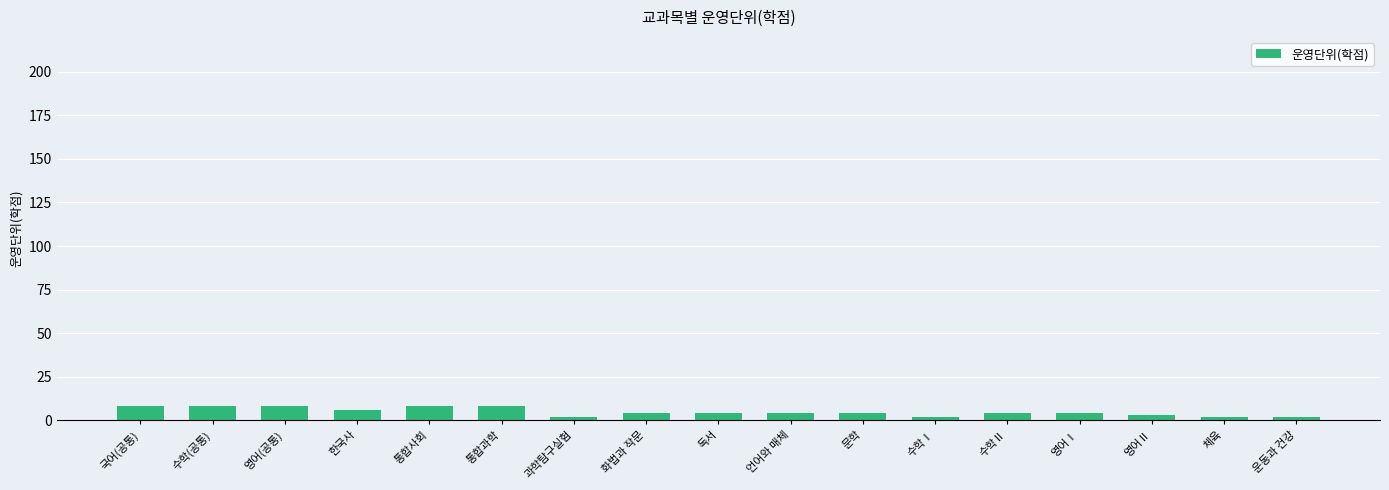

What value does the data have at 언어와 매체?

4